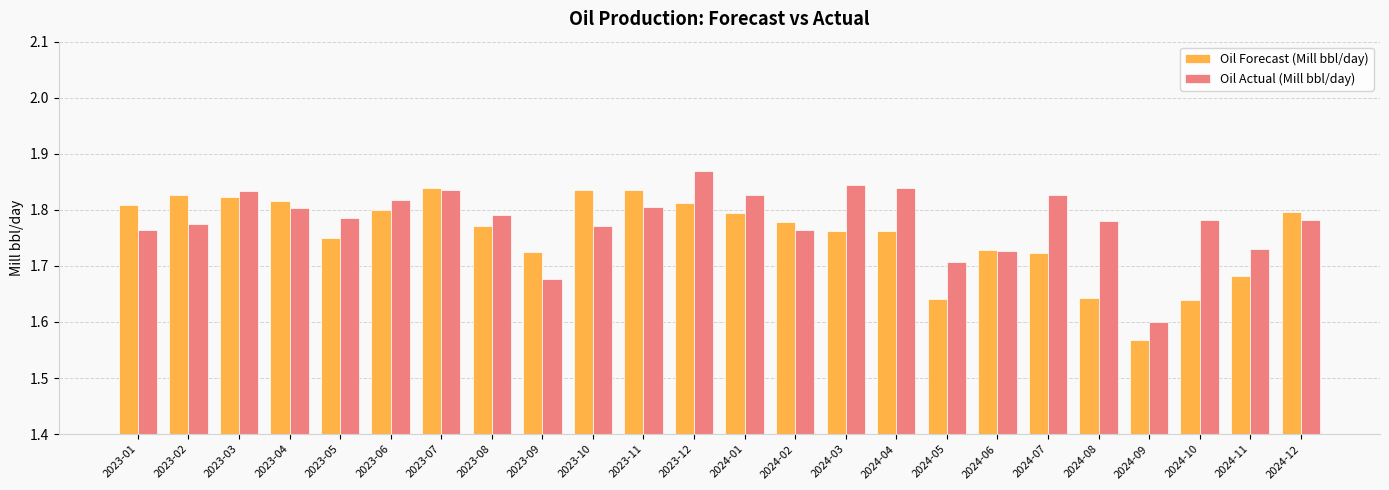

What is the label of the 1st bar from the right?

2024-12